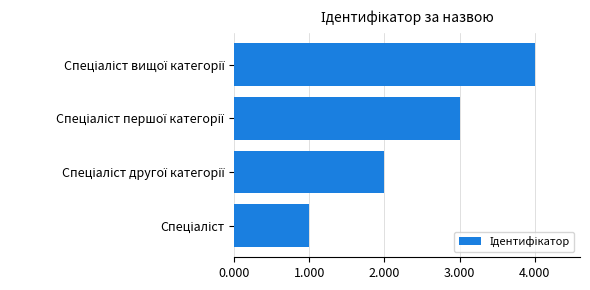

What is the sum of all values?

10